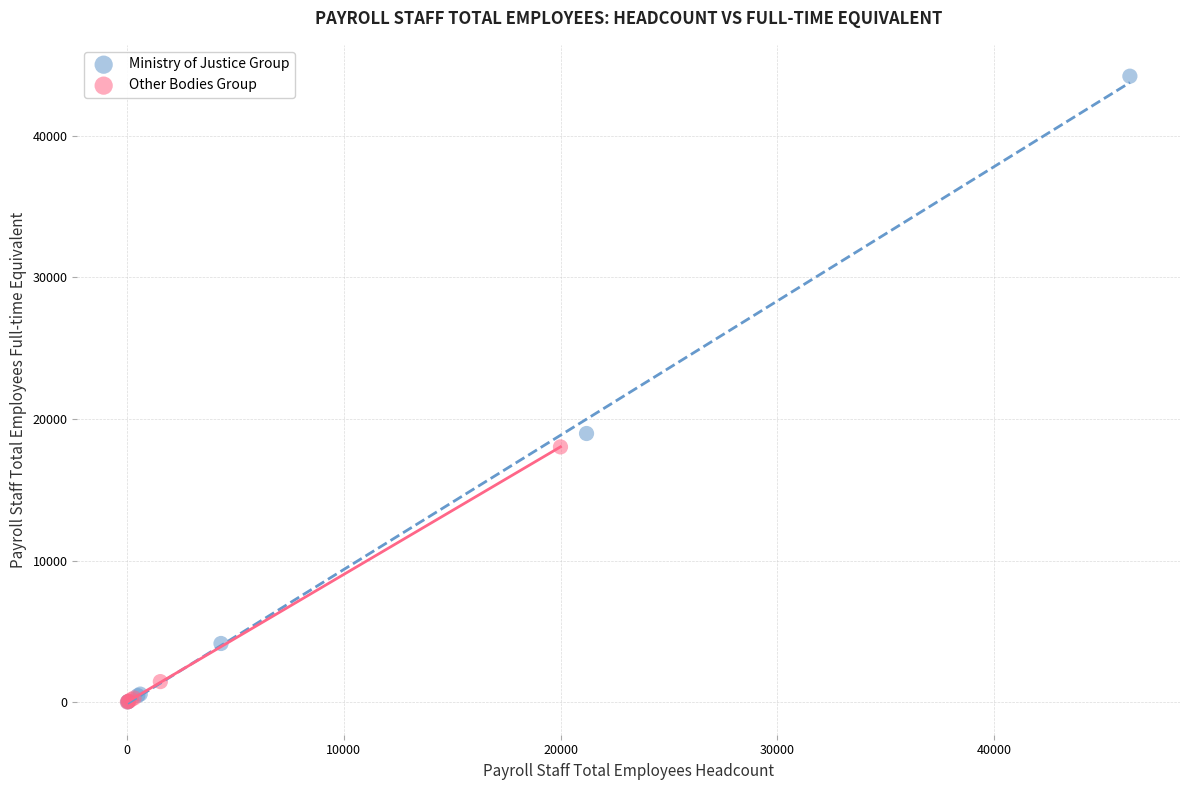

Which series has the largest Y range (max minus min)?

Ministry of Justice Group